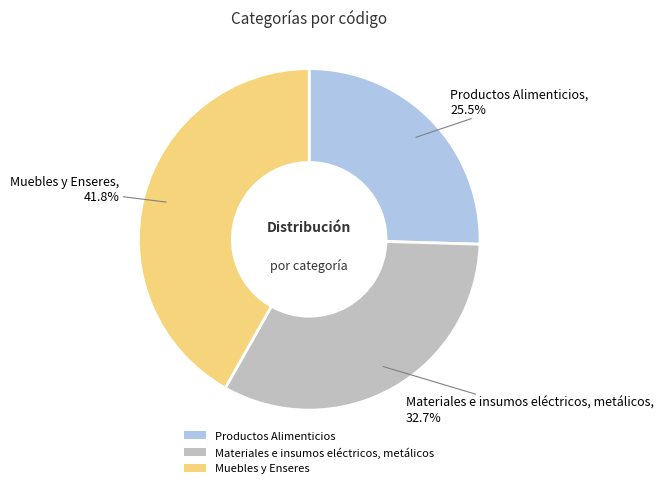

How much of the chart is everything except Productos Alimenticios?

74.5%